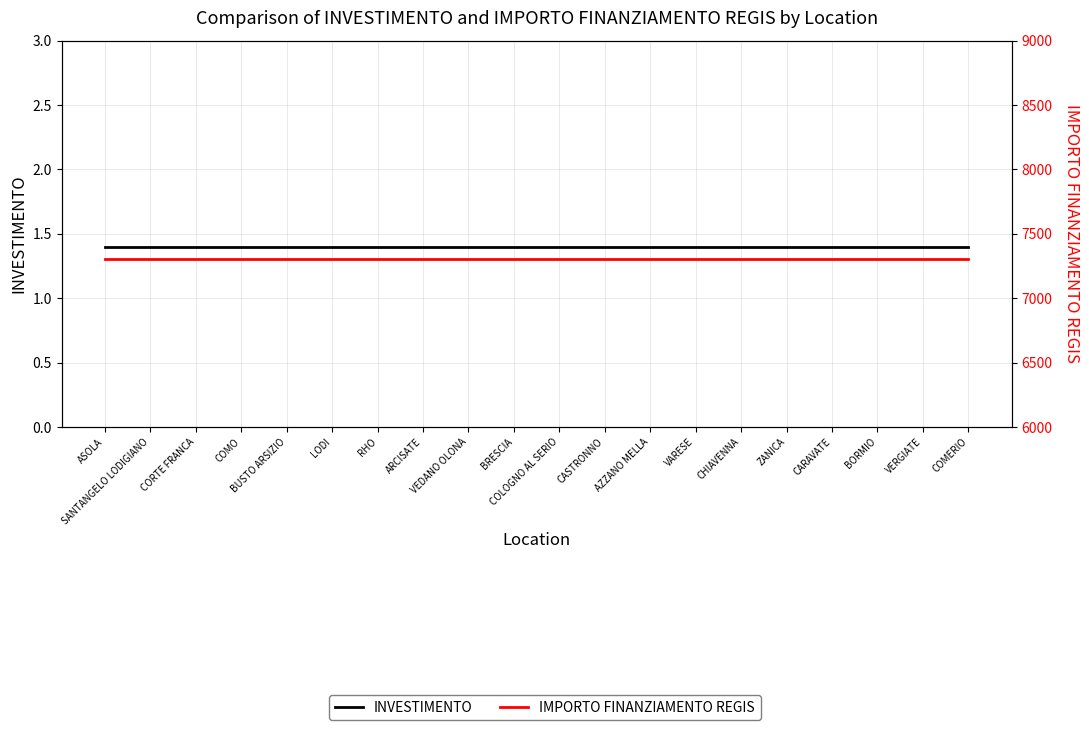

Reading left to right, what are all the values shown in this chart?

INVESTIMENTO: ASOLA=1.4	SANTANGELO LODIGIANO=1.4	CORTE FRANCA=1.4	COMO=1.4	BUSTO ARSIZIO=1.4	LODI=1.4	RHO=1.4	ARCISATE=1.4	VEDANO OLONA=1.4	BRESCIA=1.4	COLOGNO AL SERIO=1.4	CASTRONNO=1.4	AZZANO MELLA=1.4	VARESE=1.4	CHIAVENNA=1.4	ZANICA=1.4	CARAVATE=1.4	BORMIO=1.4	VERGIATE=1.4	COMERIO=1.4
IMPORTO FINANZIAMENTO REGIS: ASOLA=7301.0	SANTANGELO LODIGIANO=7301.0	CORTE FRANCA=7301.0	COMO=7301.0	BUSTO ARSIZIO=7301.0	LODI=7301.0	RHO=7301.0	ARCISATE=7301.0	VEDANO OLONA=7301.0	BRESCIA=7301.0	COLOGNO AL SERIO=7301.0	CASTRONNO=7301.0	AZZANO MELLA=7301.0	VARESE=7301.0	CHIAVENNA=7301.0	ZANICA=7301.0	CARAVATE=7301.0	BORMIO=7301.0	VERGIATE=7301.0	COMERIO=7301.0